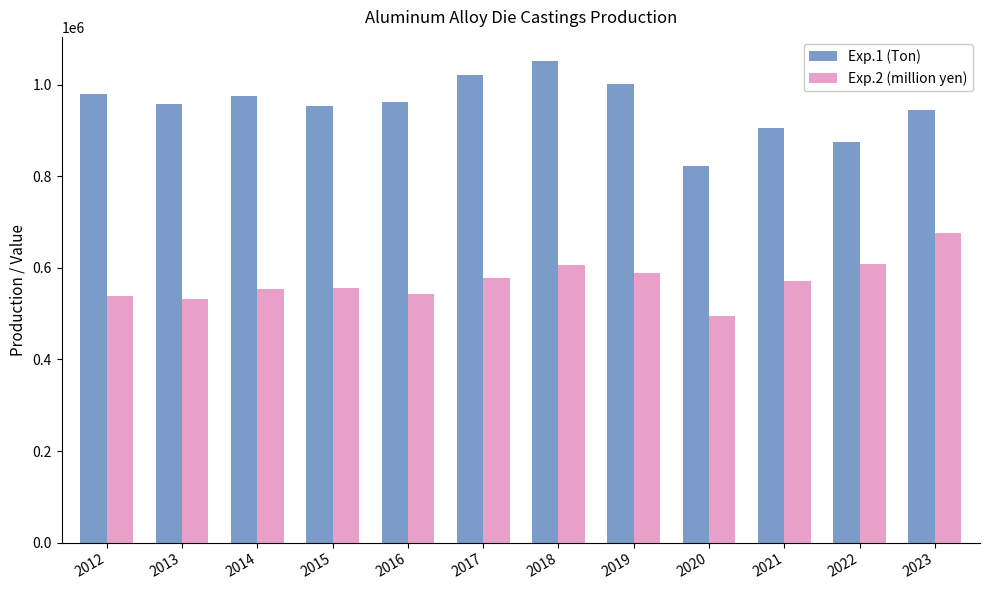

What is the spread (max minus min) of values at 2013?

425652.0